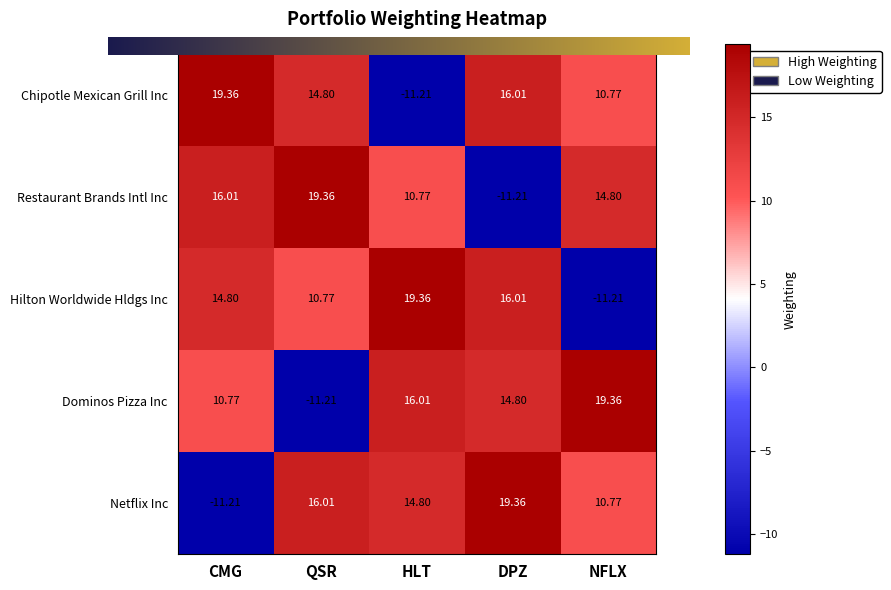

At which label does Hilton Worldwide Hldgs Inc first exceed 14?

CMG